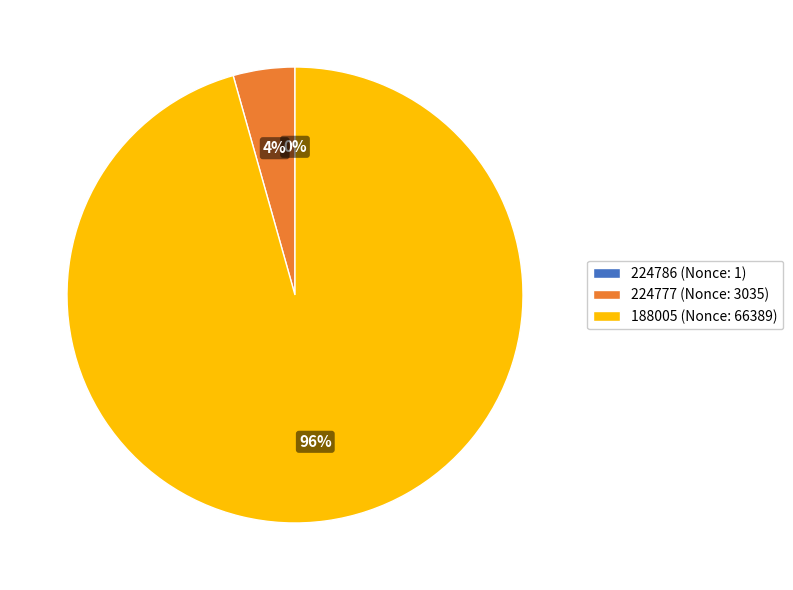

To the nearest percent, what is the average slice percentage?

33%